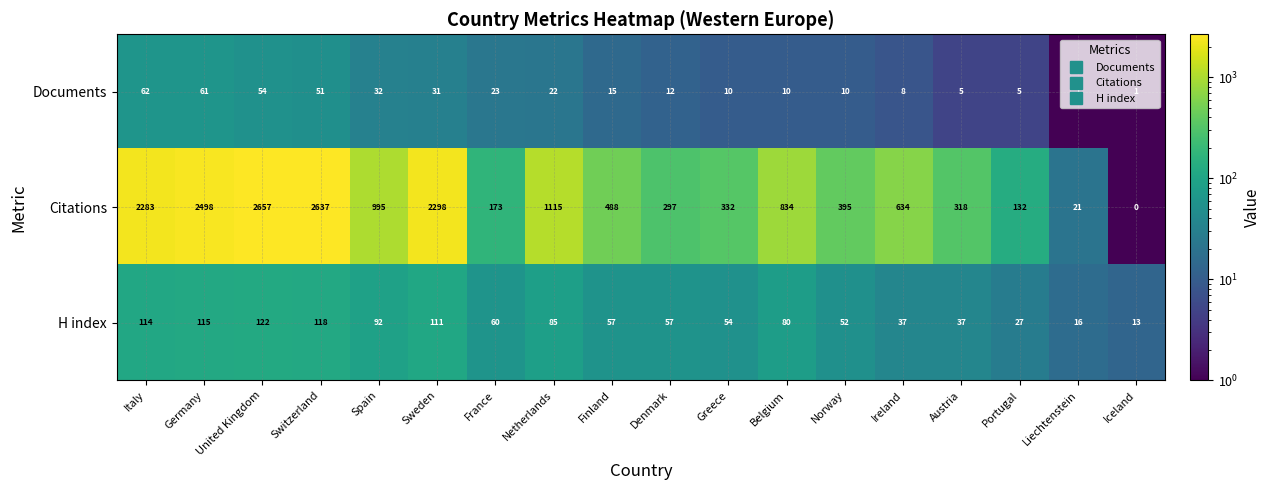

What is the sum of all H index values?

1247